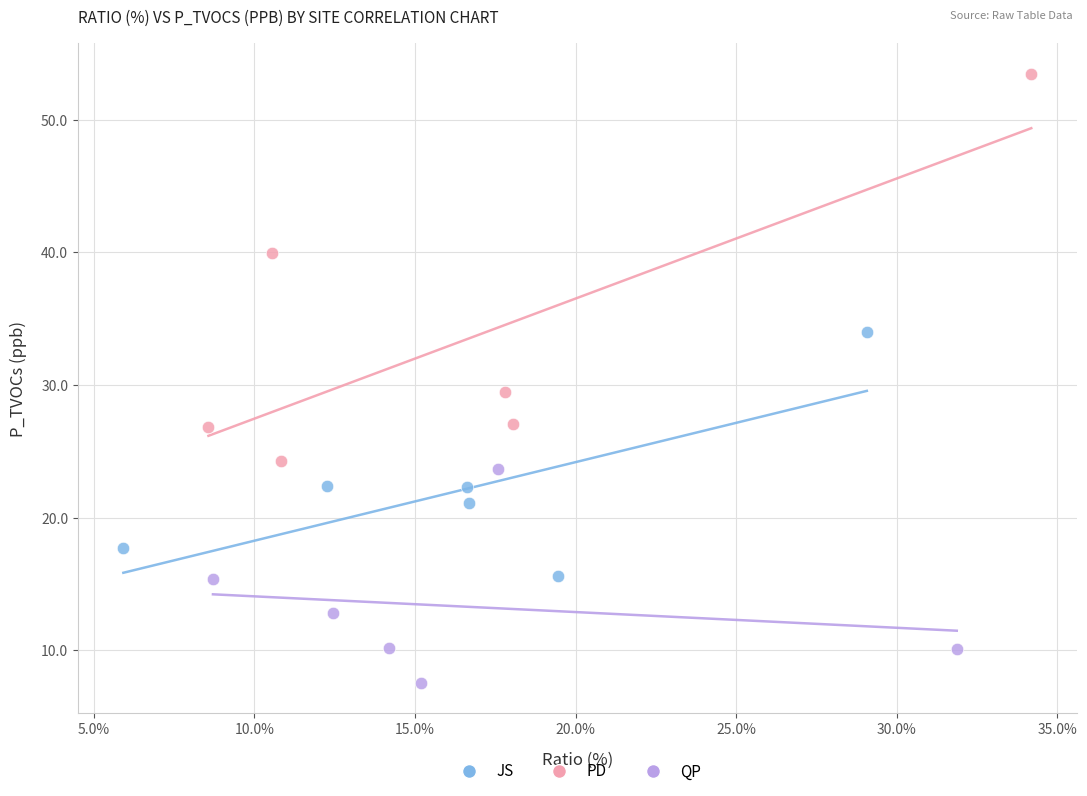

Which series has the largest Y range (max minus min)?

PD